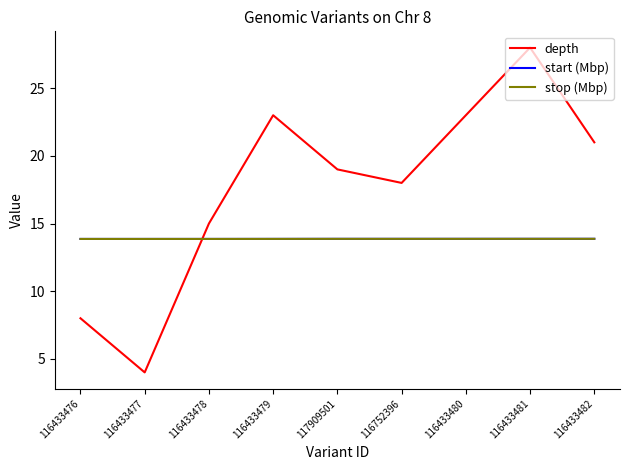

How many intersections are there between start (Mbp) and depth?

1